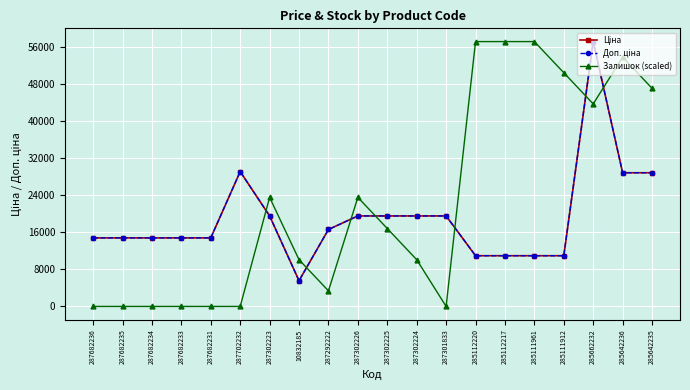

What is the spread (max minus min) of values at 287302226?

4011.9